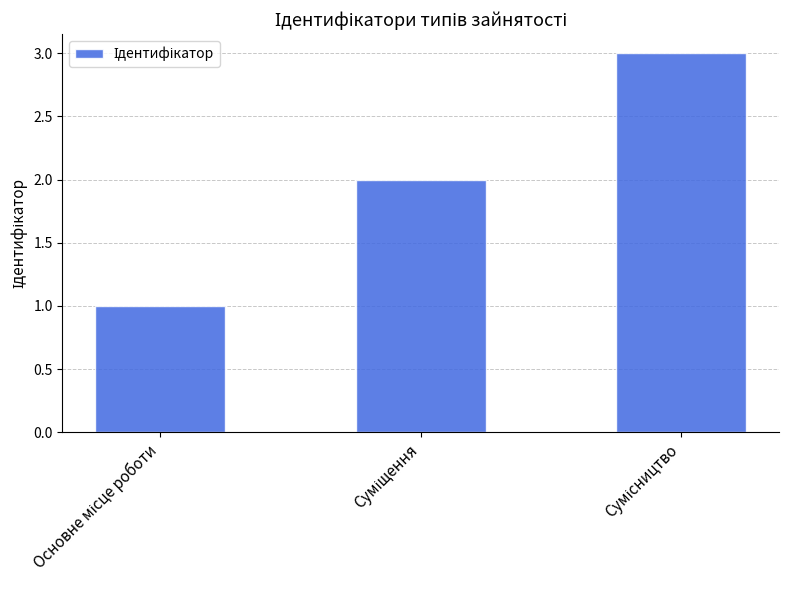

How many distinct data groups are displayed?

1